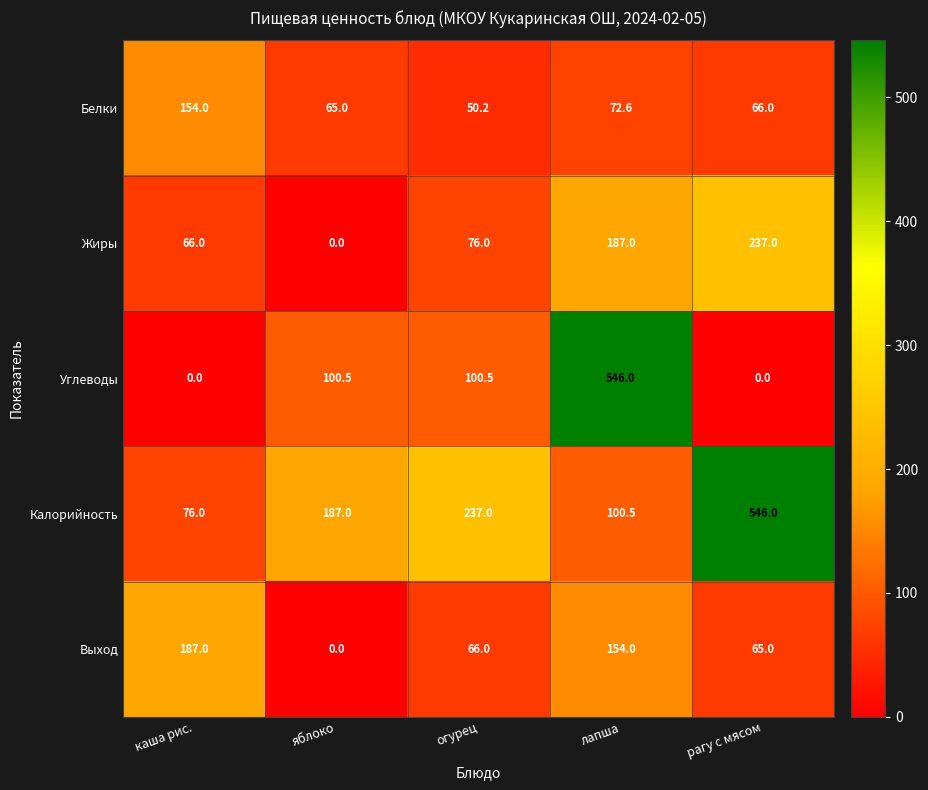

What is the highest value of the Белки series?

154.0